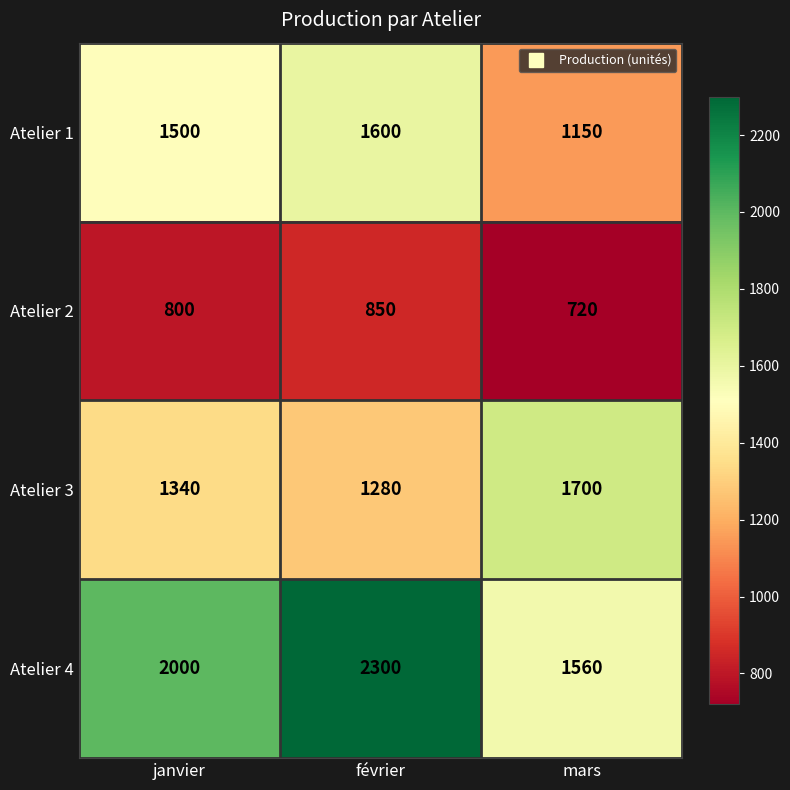

What value does the Atelier 4 series have at janvier, to the nearest 100?

2000